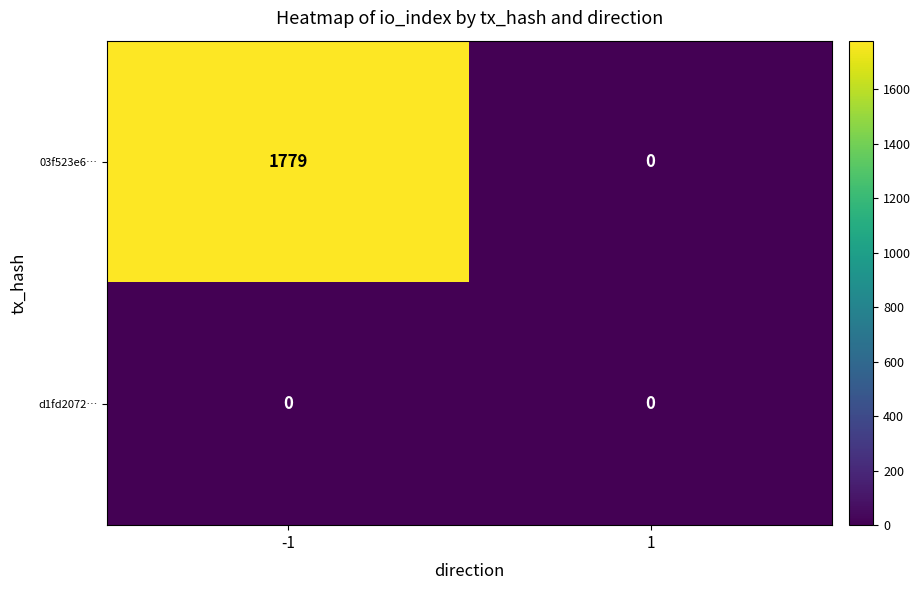

Reading left to right, transcribe all the data shown in this chart.

03f523e6…: -1=1779	1=0
d1fd2072…: -1=0	1=0